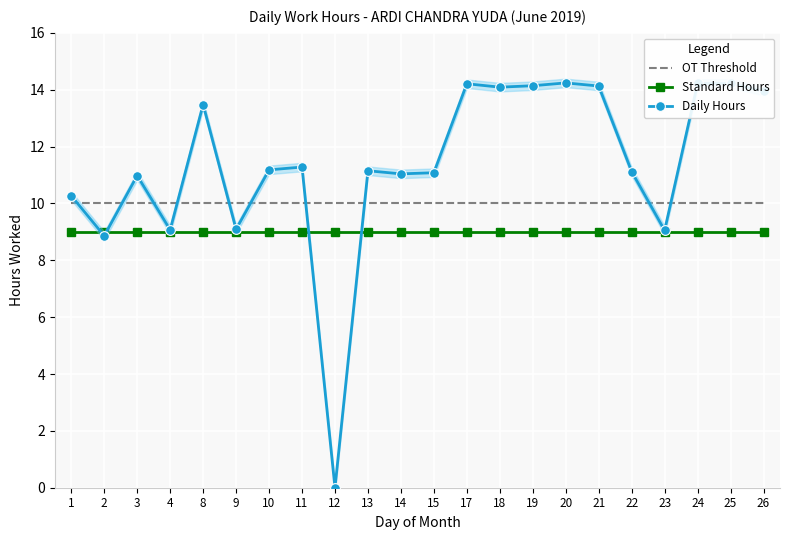

At which label does Standard Hours reach its minimum?

1